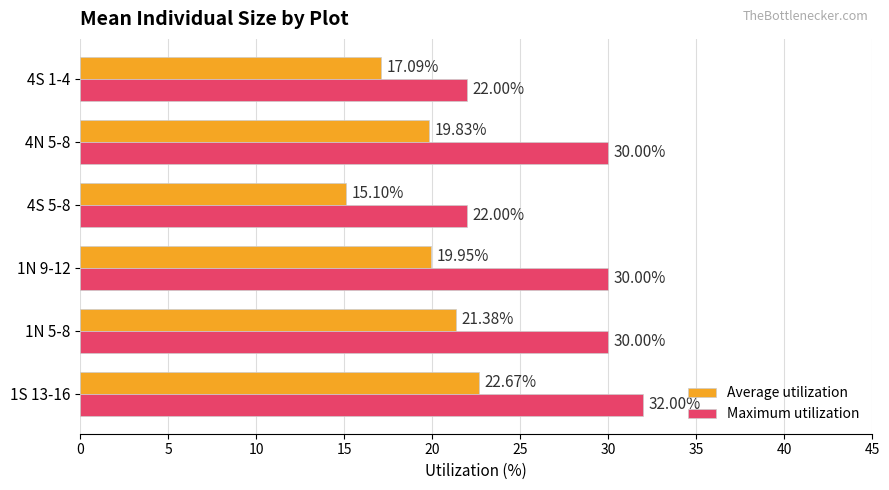

What is the sum of the Maximum utilization values at 1N 9-12 and 1N 5-8?

60.0